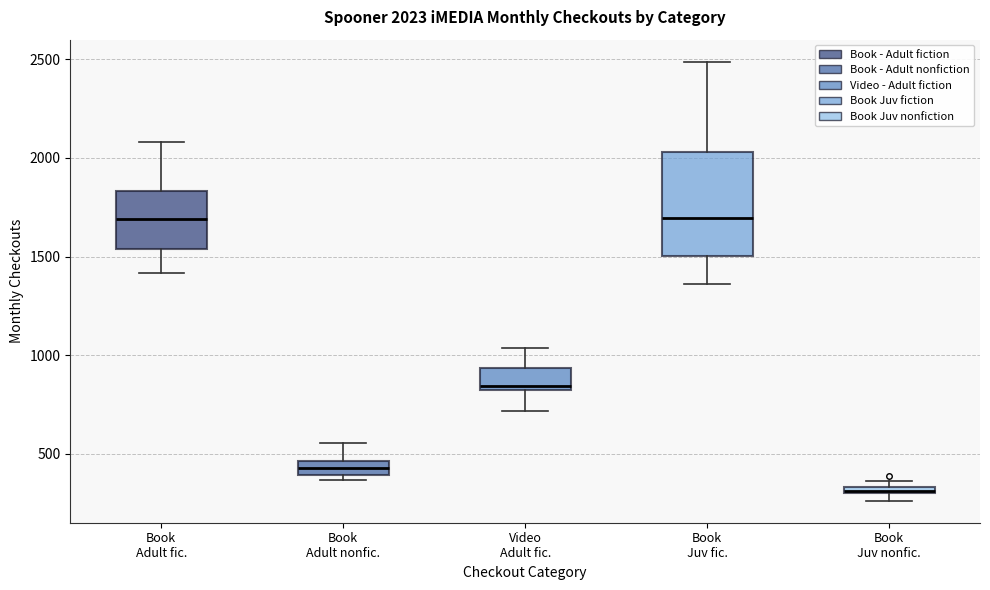

Comparing the boxes themselves (not the whiskers), which one is the tallest?

Book Juv fic.